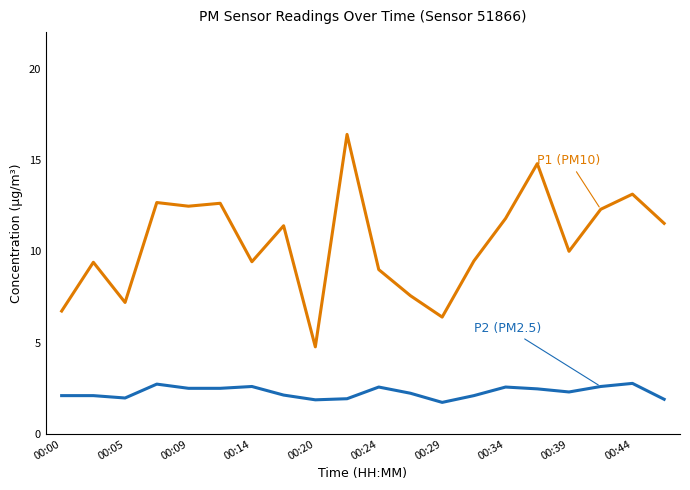

What is the greatest value displayed?

16.4